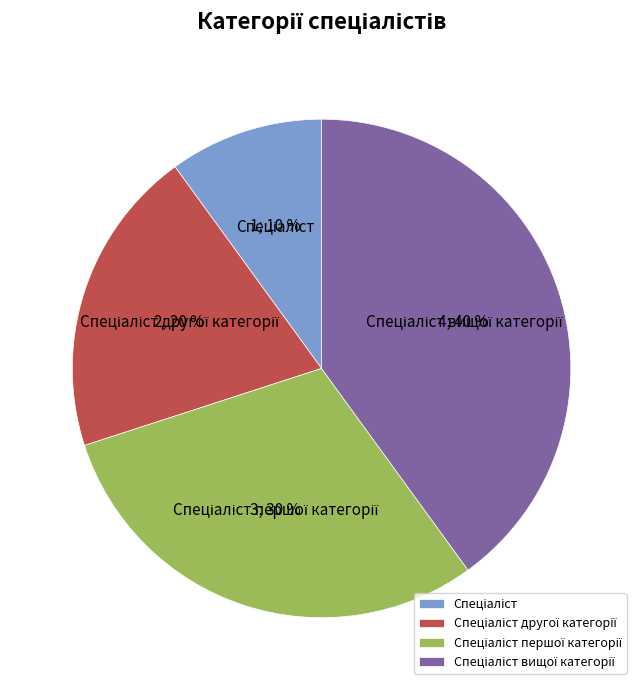

To the nearest percent, what is the average slice percentage?

25%